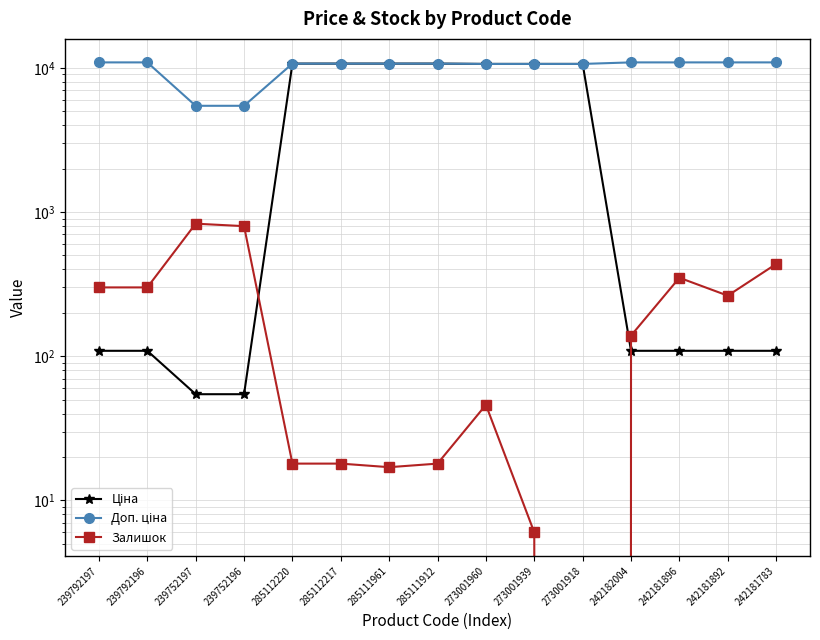

Reading left to right, what are all the values shown in this chart?

Ціна: 239792197=109.0	239792196=109.0	239752197=54.5	239752196=54.5	285112220=10690.9	285112217=10690.9	285111961=10690.9	285111912=10690.9	273001960=10638.2	273001939=10638.2	273001918=10638.2	242182004=109.0	242181896=109.0	242181892=109.0	242181783=109.0
Доп. ціна: 239792197=10903.0	239792196=10903.0	239752197=5452.0	239752196=5452.0	285112220=10690.9	285112217=10690.9	285111961=10690.9	285111912=10690.9	273001960=10638.2	273001939=10638.2	273001918=10638.2	242182004=10903.0	242181896=10903.0	242181892=10903.0	242181783=10903.0
Залишок: 239792197=300.0	239792196=300.0	239752197=830.0	239752196=798.0	285112220=18.0	285112217=18.0	285111961=17.0	285111912=18.0	273001960=46.0	273001939=6.0	273001918=0.0	242182004=139.0	242181896=350.0	242181892=263.0	242181783=436.0